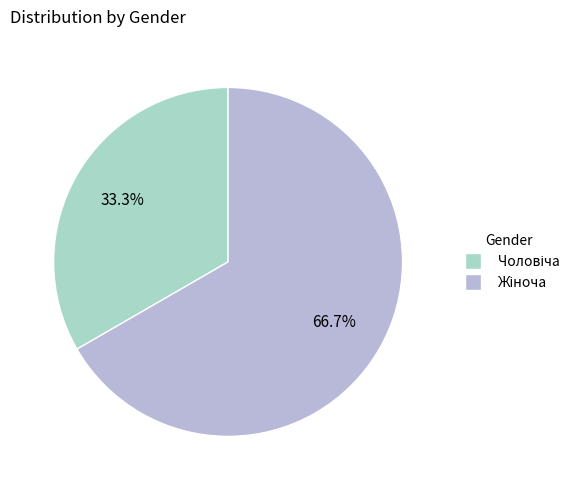

What is the smallest slice in the pie chart?

Чоловіча